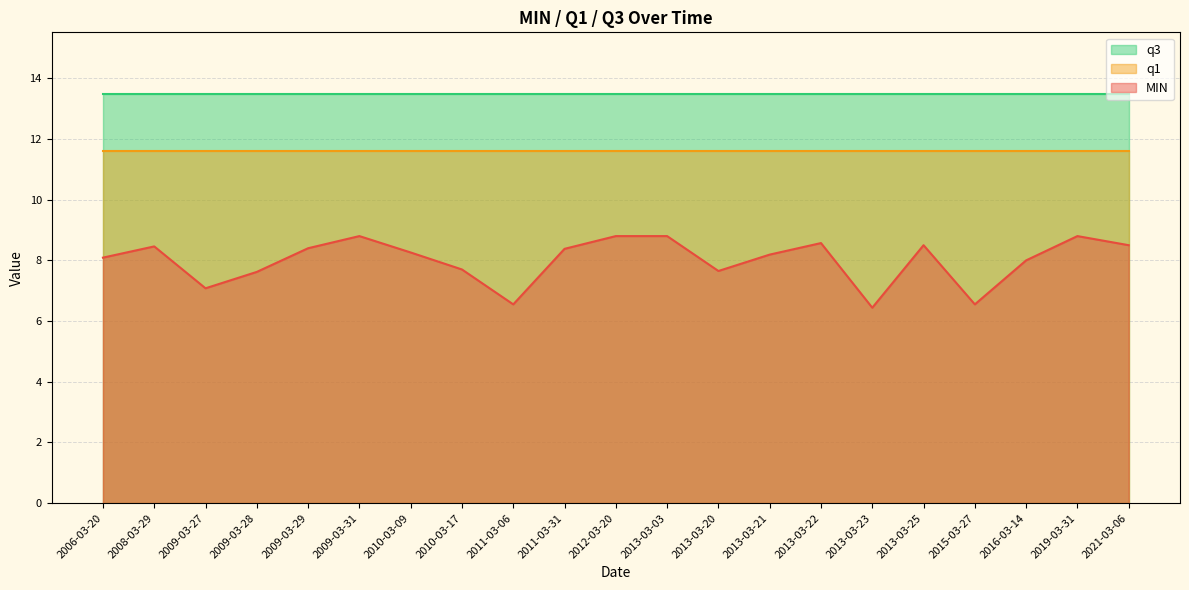

What is the sum of all q1 values?

244.0